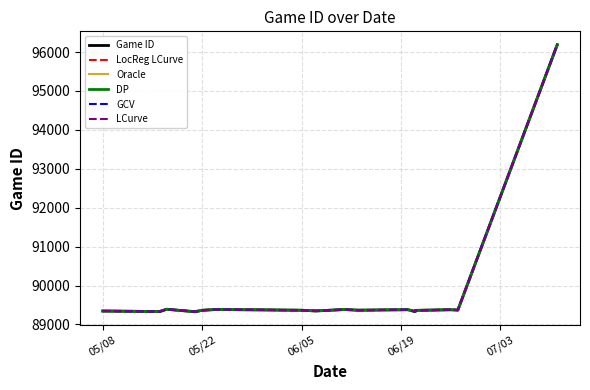

What is the difference between the GCV values at 5 and 06/05?

34